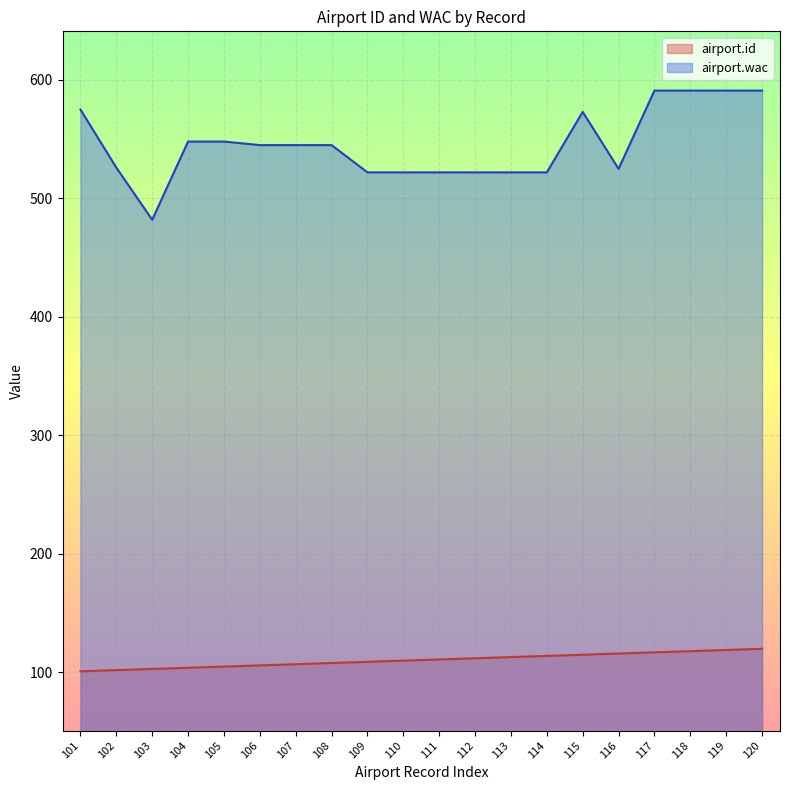

True or false: airport.id and airport.wac cross at least once.

False